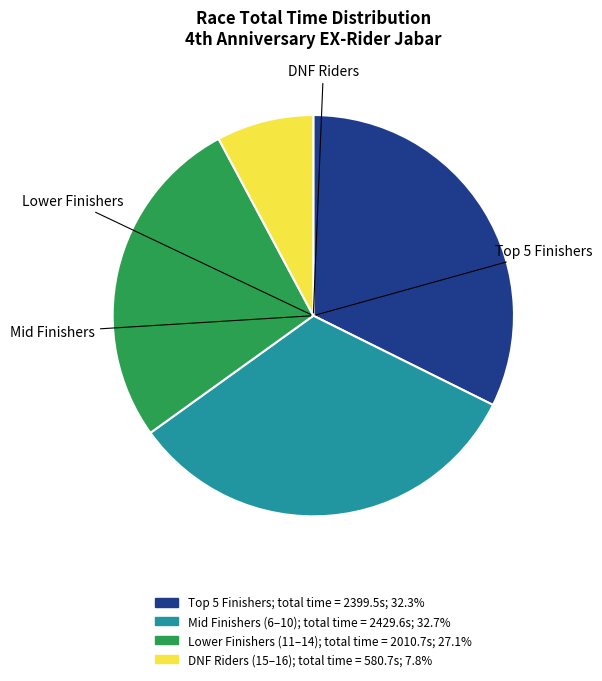

Does any single category account for the majority?

No